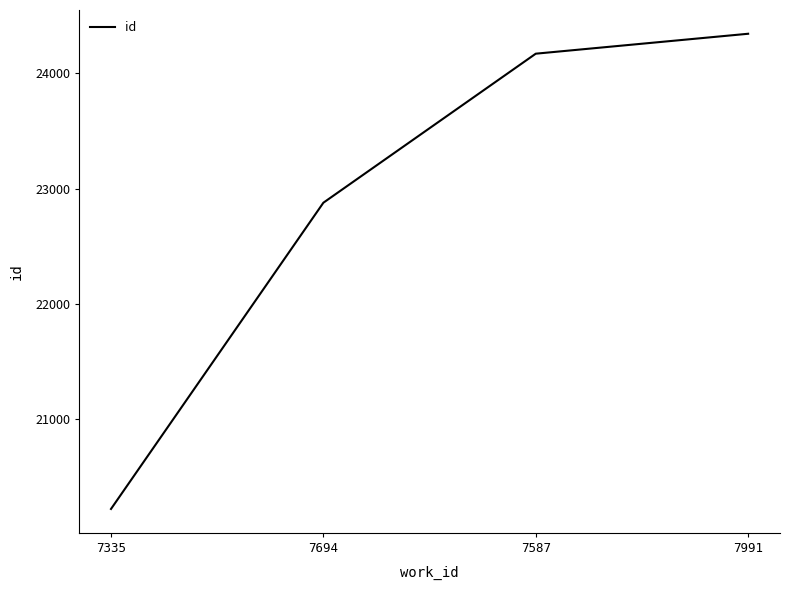

True or false: the data shows 31045 at 7335.

False